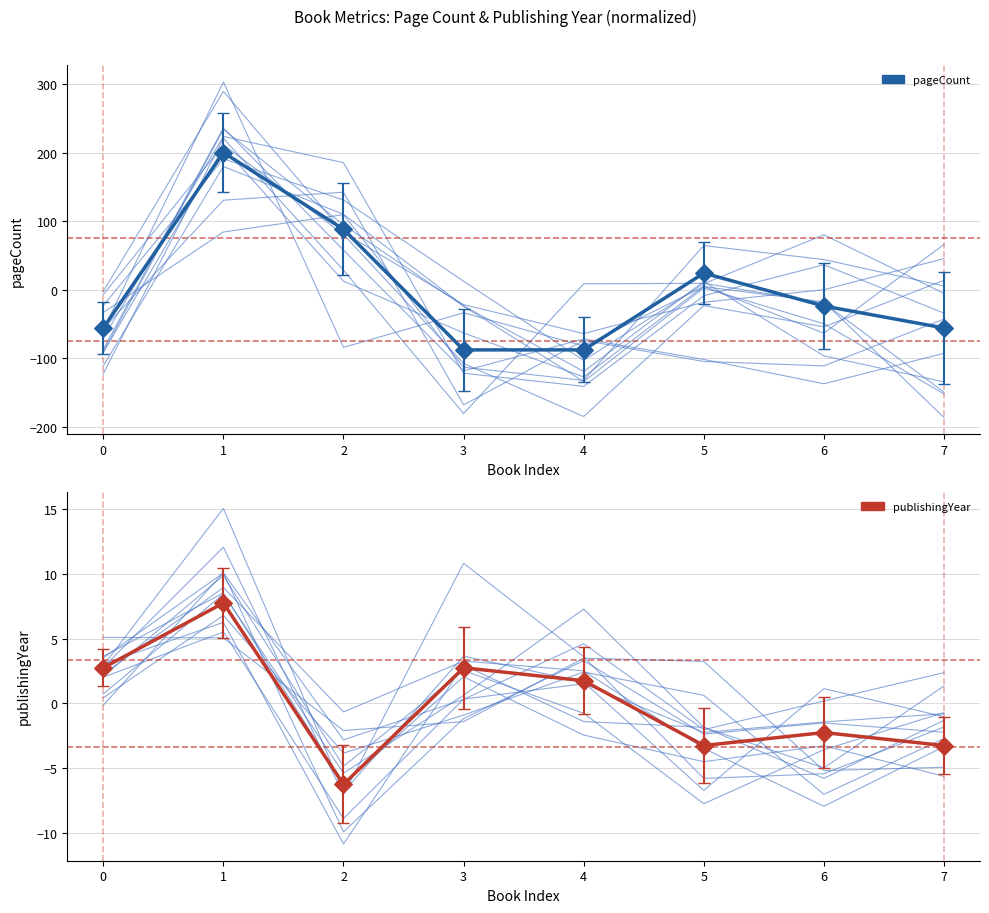

At which category is the sum across all series the highest?

1